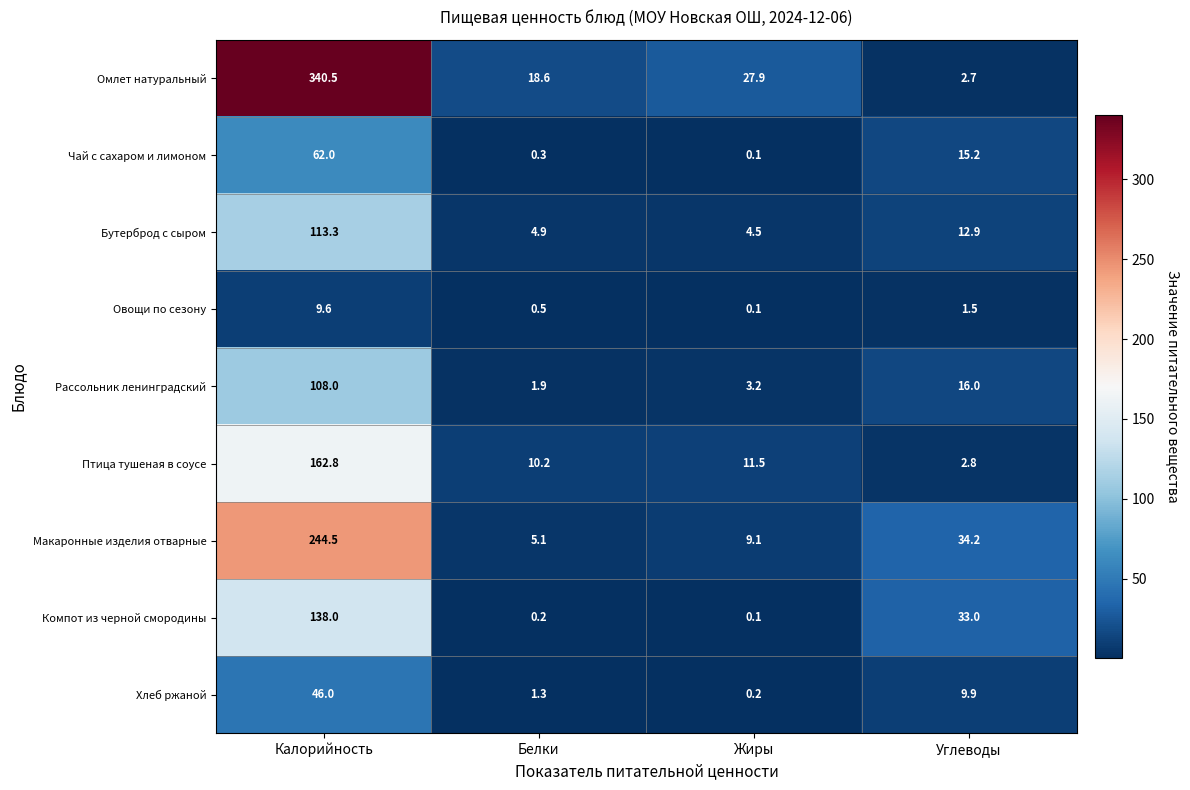

How many values in the Бутерброд с сыром series exceed 12?

2